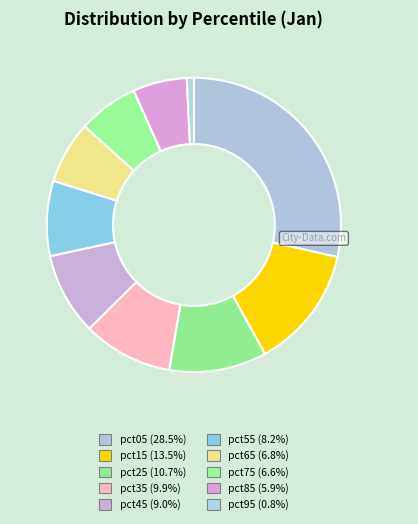

Count the number of slices in the pie.

10